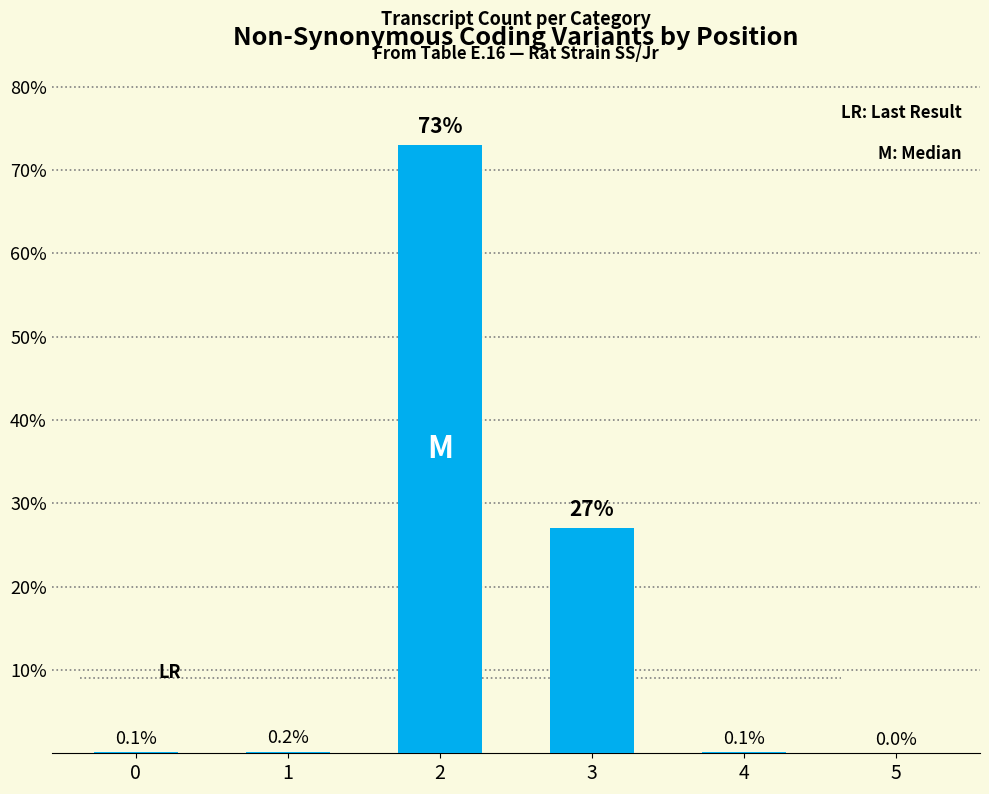

Is it true that the value at 5 is 0.0?

True